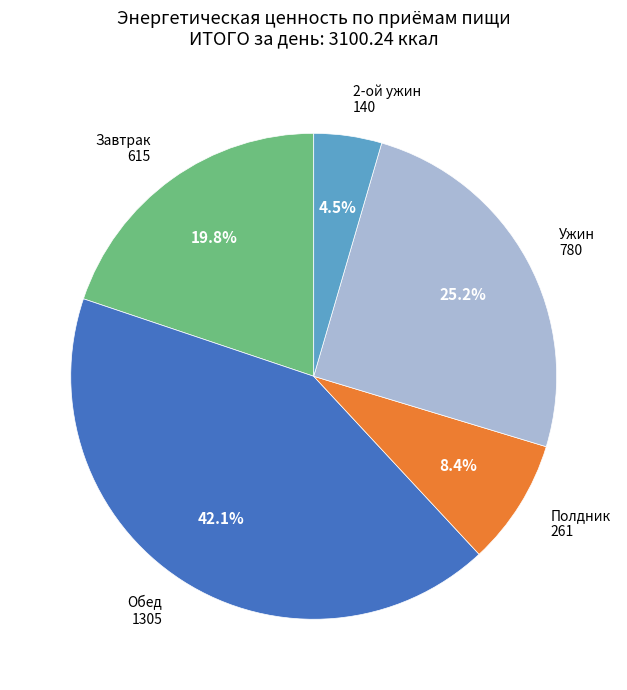

How many slices are in this pie chart?

5